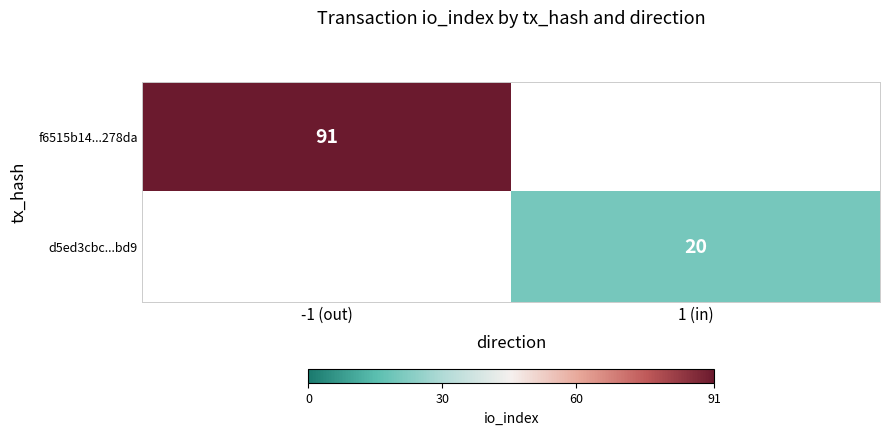

True or false: d5ed3cbc...bd9 has a value of 5 at 1 (in).

False